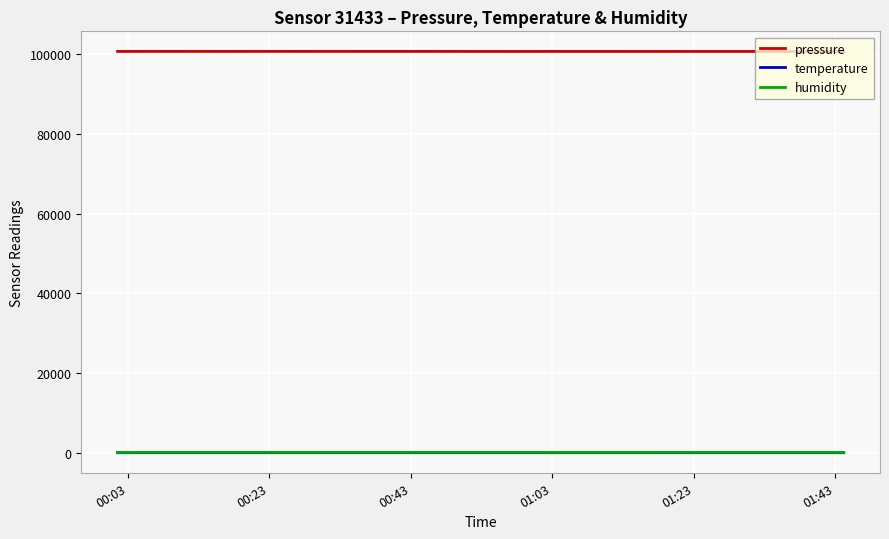

Is this an area chart (filled region under the line)?

No